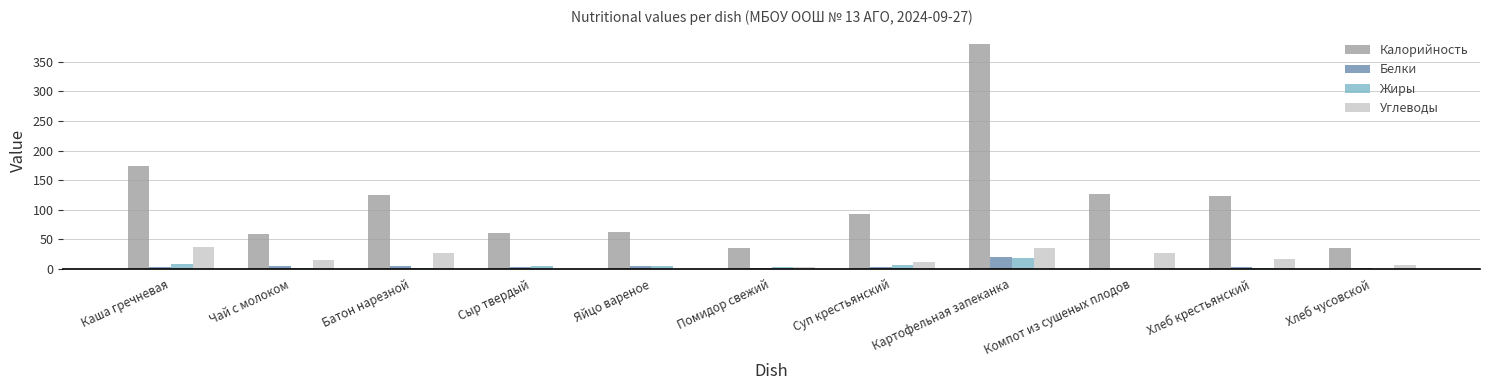

Is it true that Калорийность equals 60.6 at Сыр твердый?

True